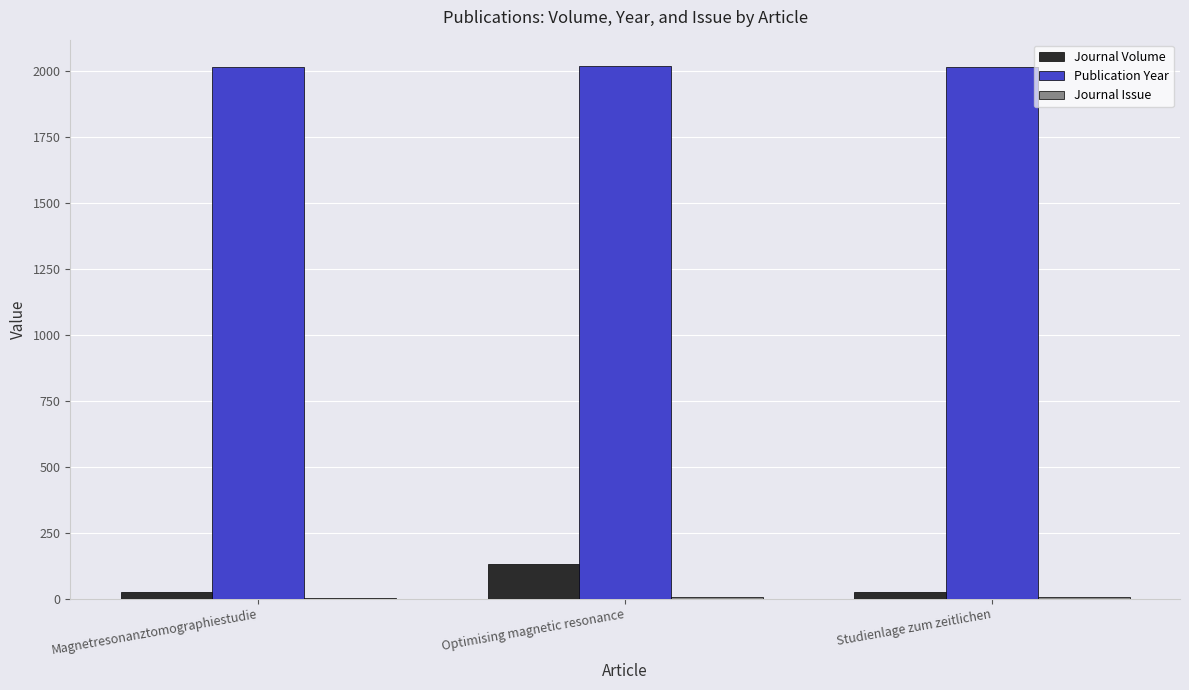

Is the value of Journal Volume at Optimising magnetic resonance greater than the value of Publication Year at Studienlage zum zeitlichen?

No